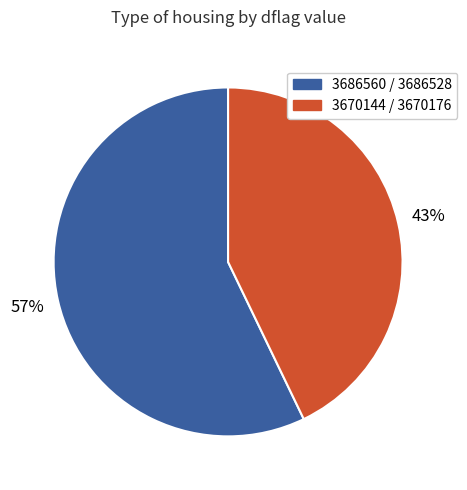

Does any single category account for the majority?

Yes